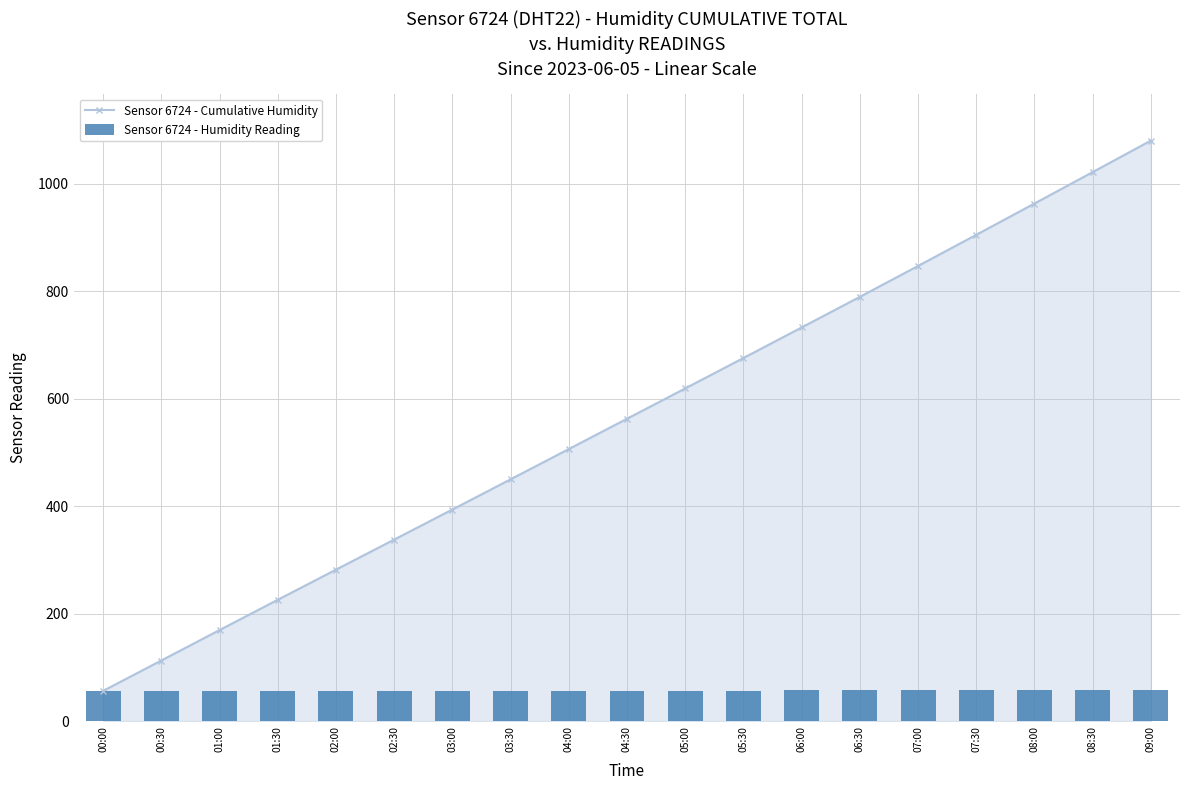

Does the chart contain stacked bars?

No